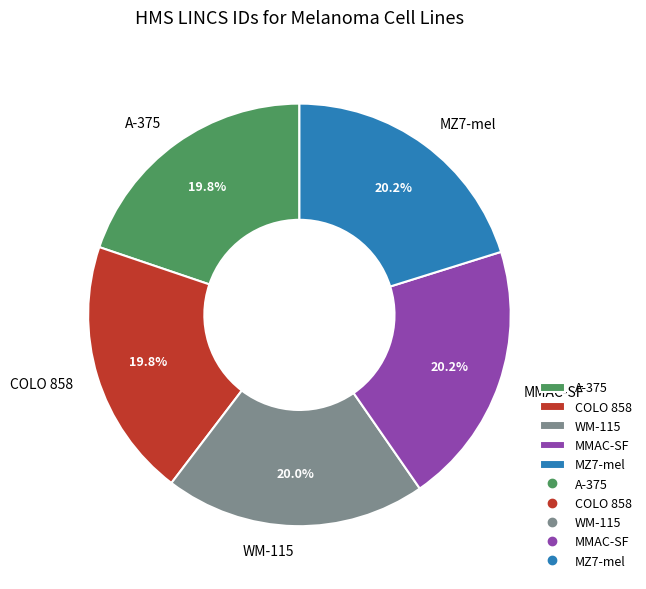

Is the sum of MMAC-SF and COLO 858 greater than half?

No